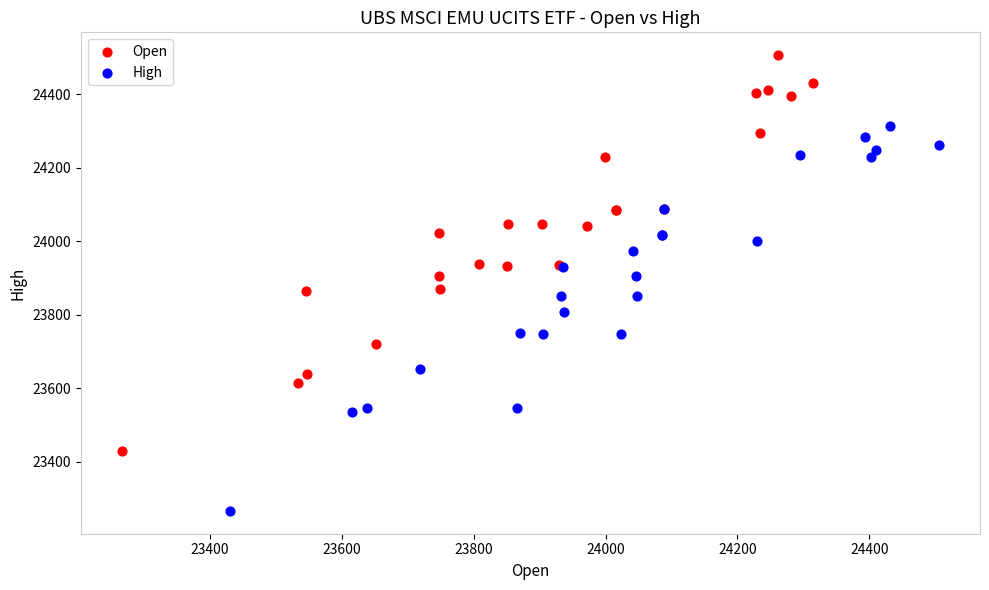

What are all the series names shown in the legend?

Open, High